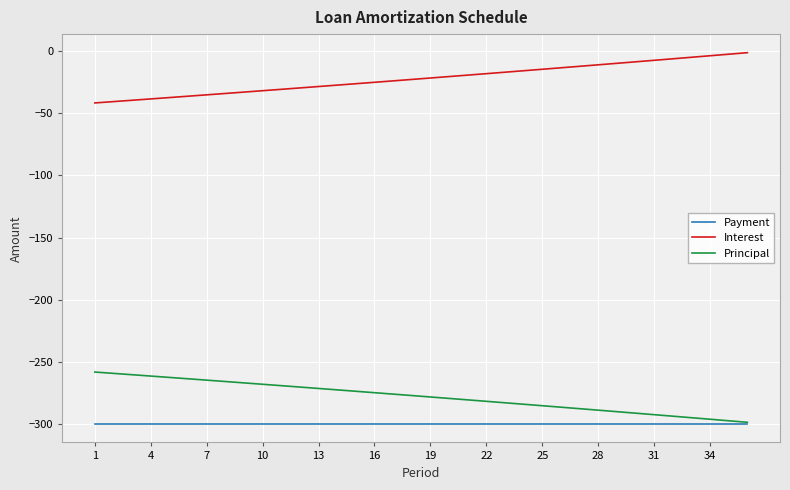

What is the difference between the maximum and minimum values in the Principal series?

40.4